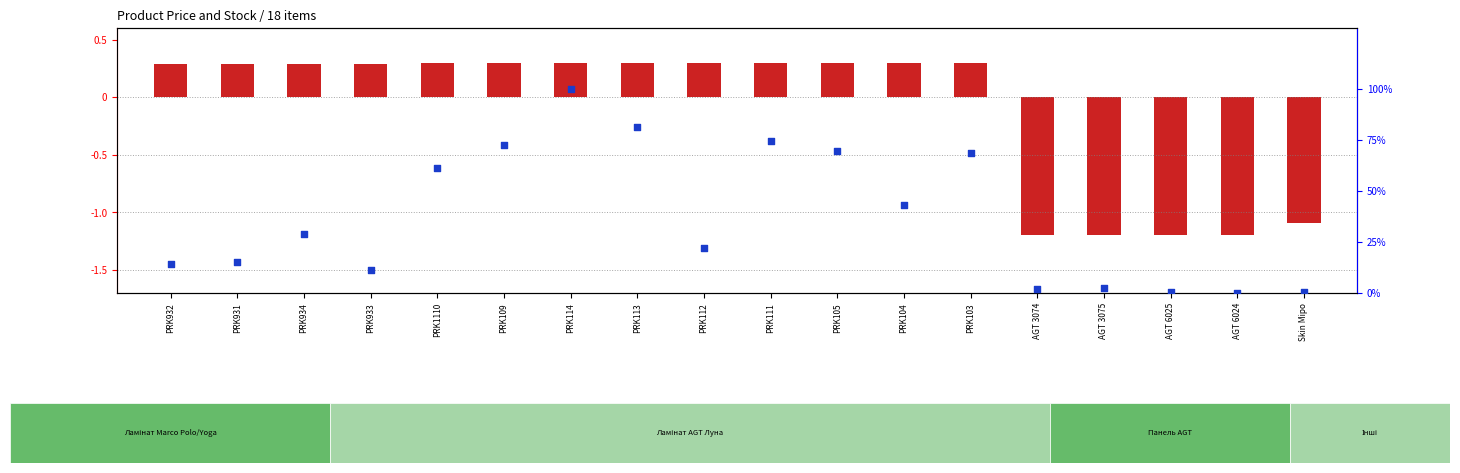

At which category is the sum across all series the highest?

PRK114